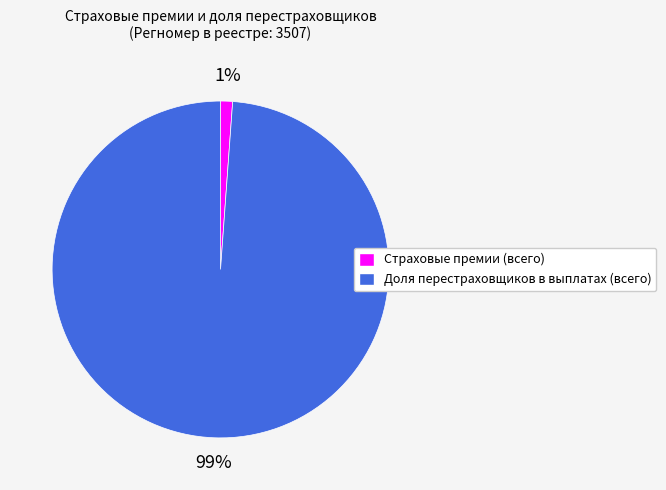

Rank the categories by value from lowest to highest.

Страховые премии (всего), Доля перестраховщиков в выплатах (всего)